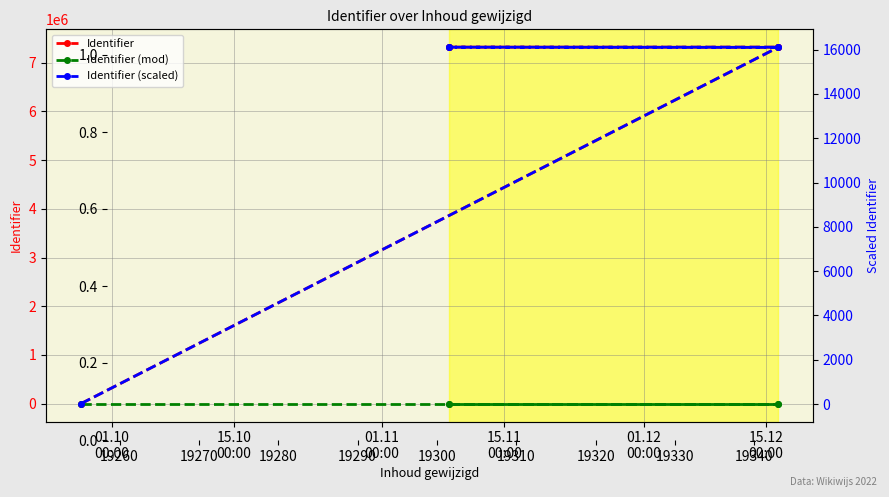

Between which two adjacent categories do Identifier and Identifier (mod) first intersect?

01.10
00:00 and 15.10
00:00